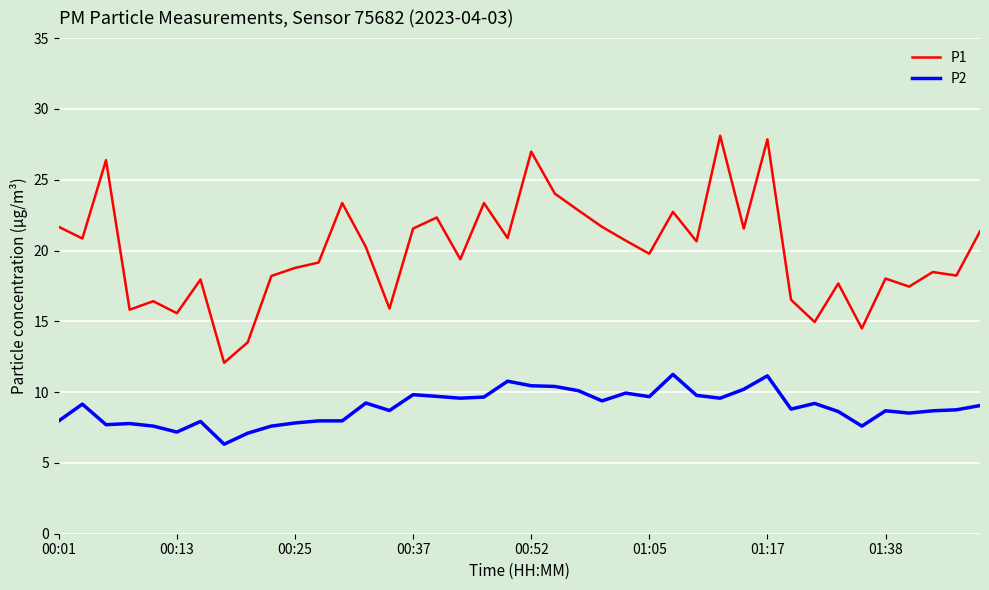

True or false: P1 and P2 cross at least once.

False